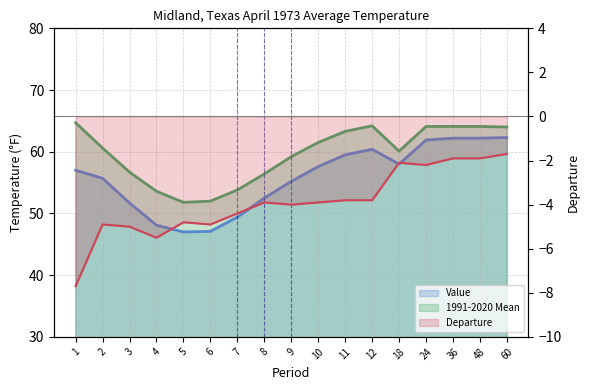

What are all the series names shown in the legend?

Value, 1991-2020 Mean, Departure